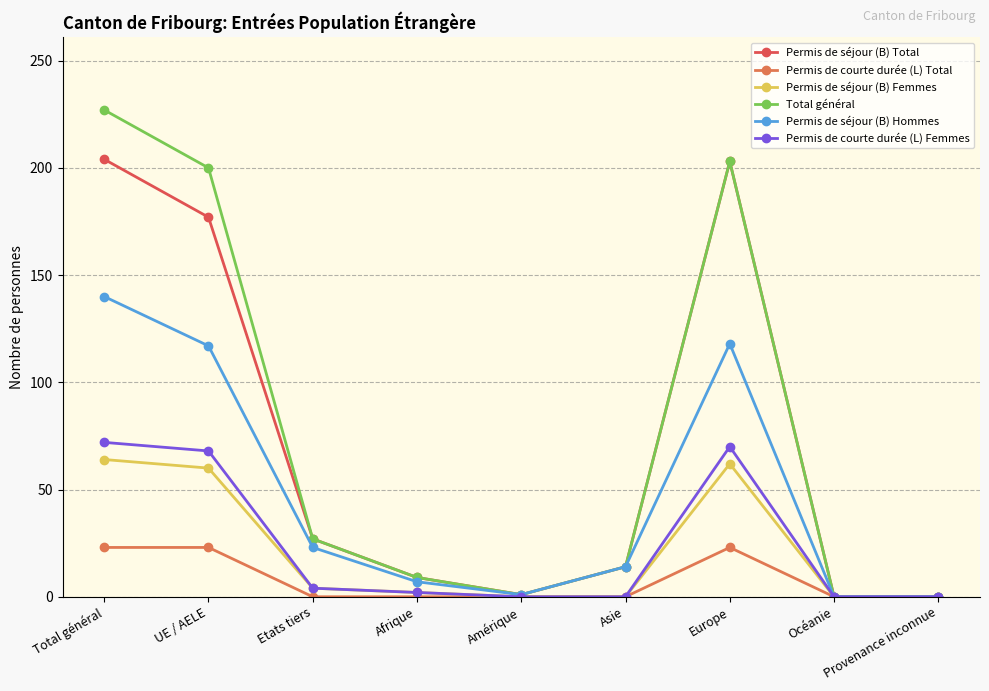

At which category is the sum across all series the highest?

Total général